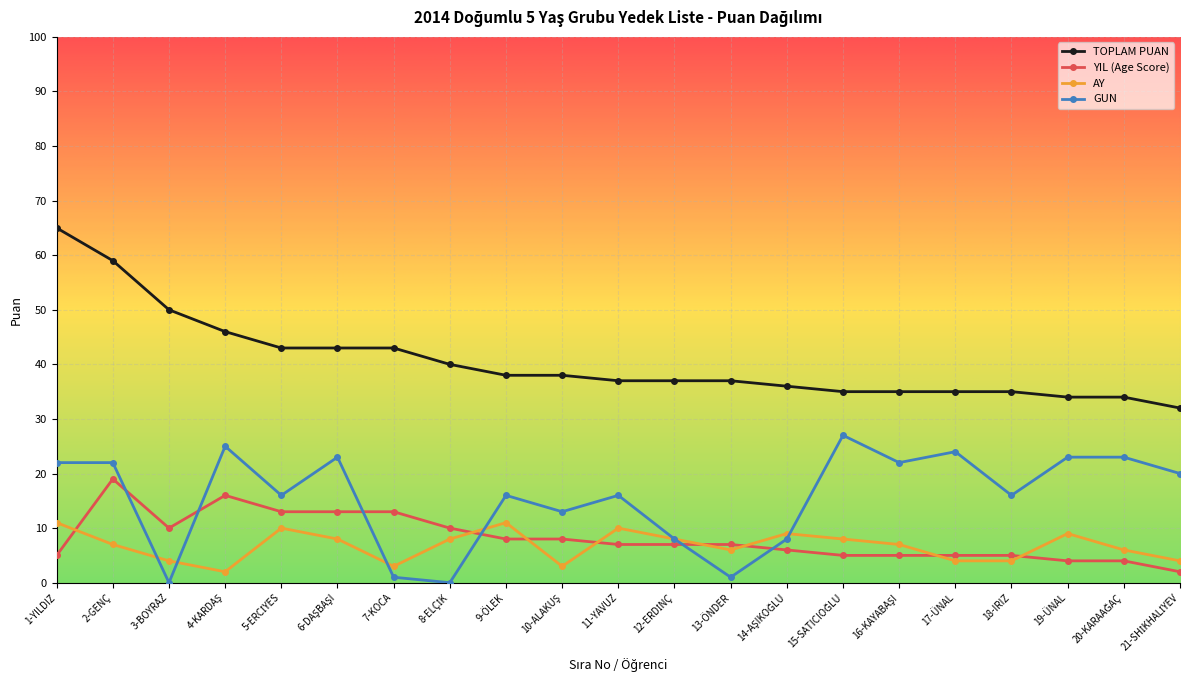

How many intersections are there between YIL (Age Score) and AY?

8